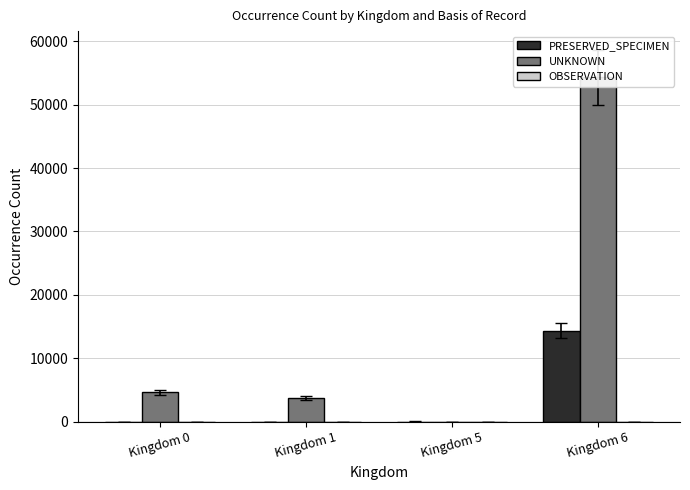

True or false: OBSERVATION has a value of -3 at Kingdom 5.

False